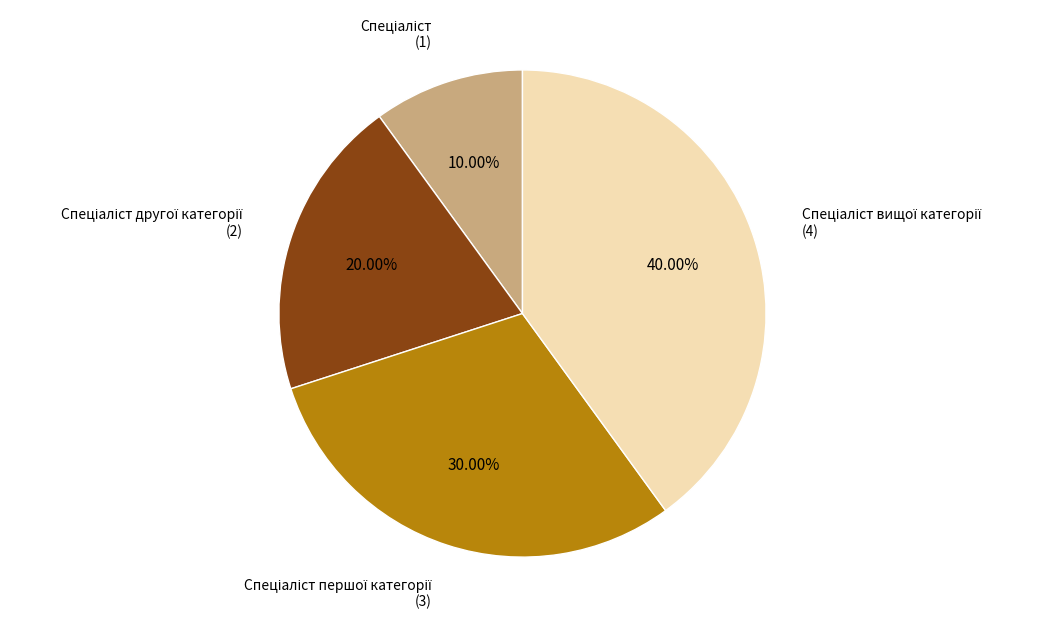

Is there any slice that represents more than half of the pie?

No